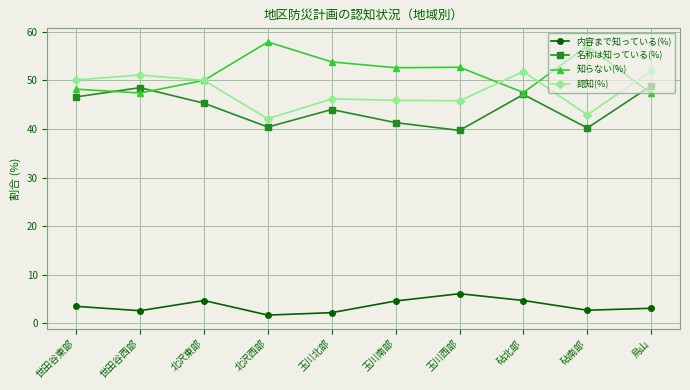

How many values in the 認知(%) series are below 50?

5